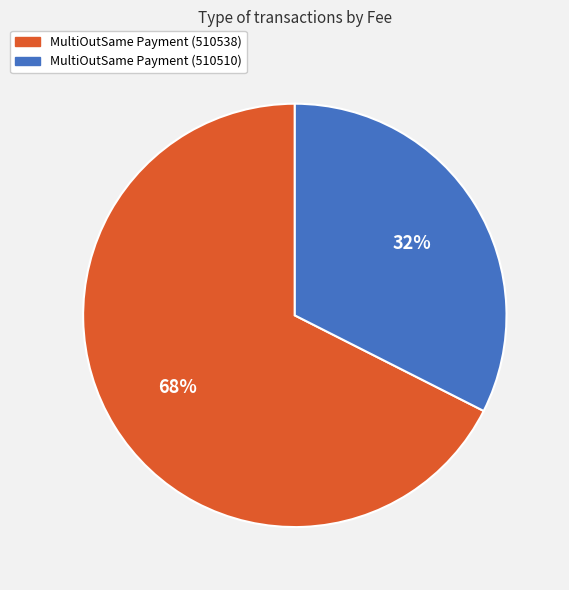

Between MultiOutSame Payment (510510) and MultiOutSame Payment (510538), which is larger?

MultiOutSame Payment (510538)